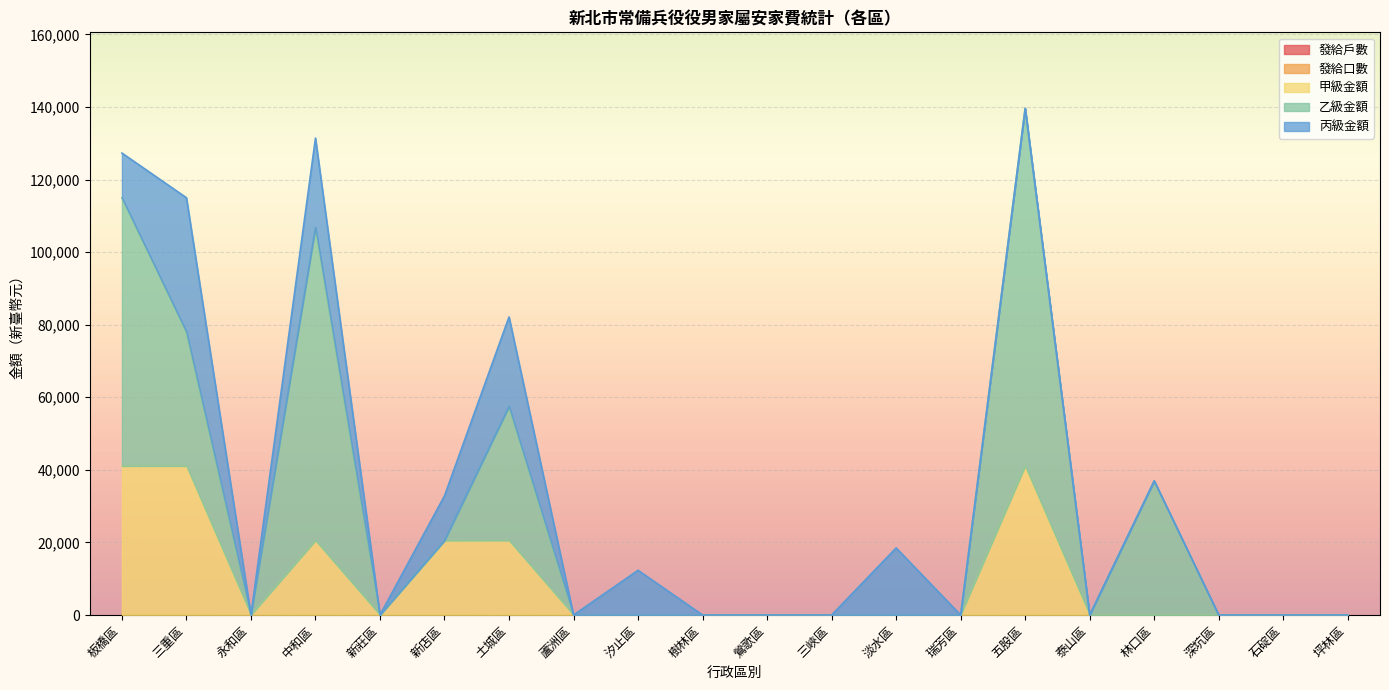

How many lines are shown in the chart?

5